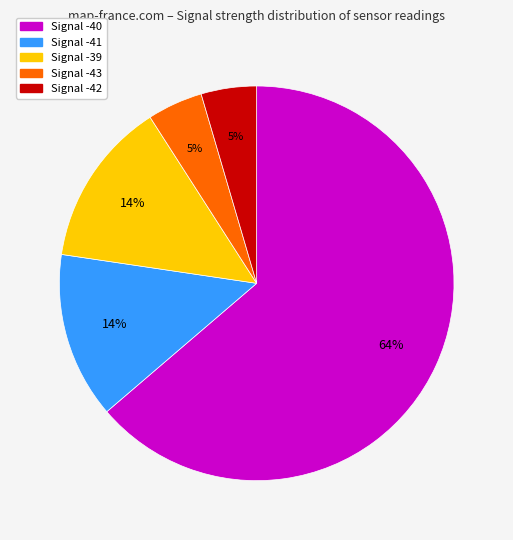

Is there a majority slice in this chart?

Yes